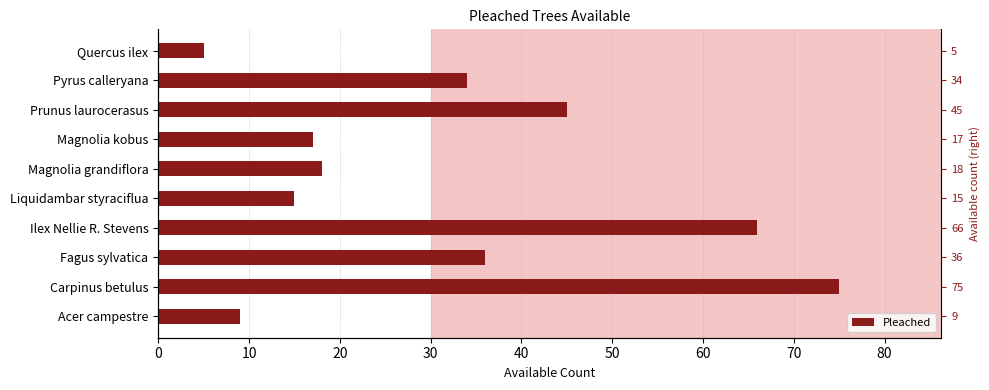

What is the difference between the maximum and second lowest values?

66